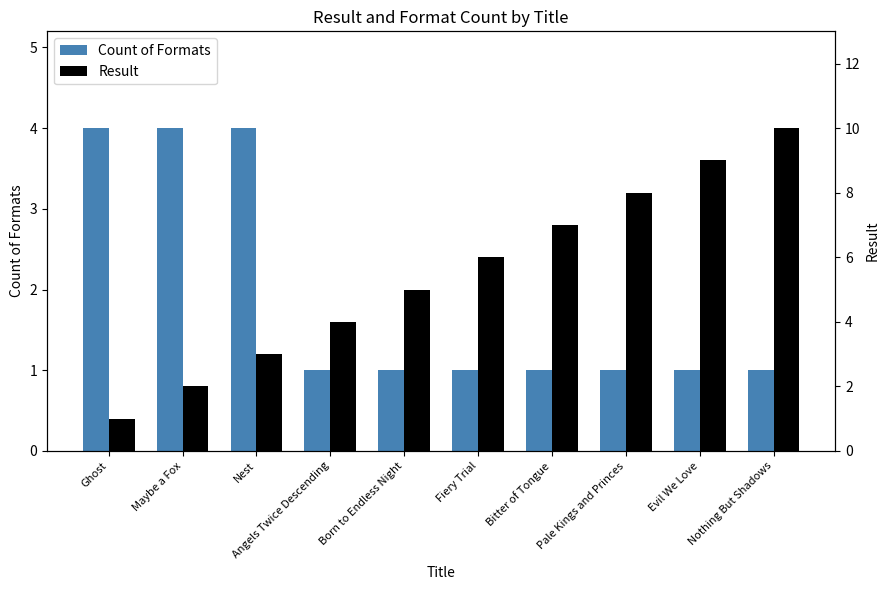

What is the difference between the maximum and minimum values in the Count of Formats series?

3